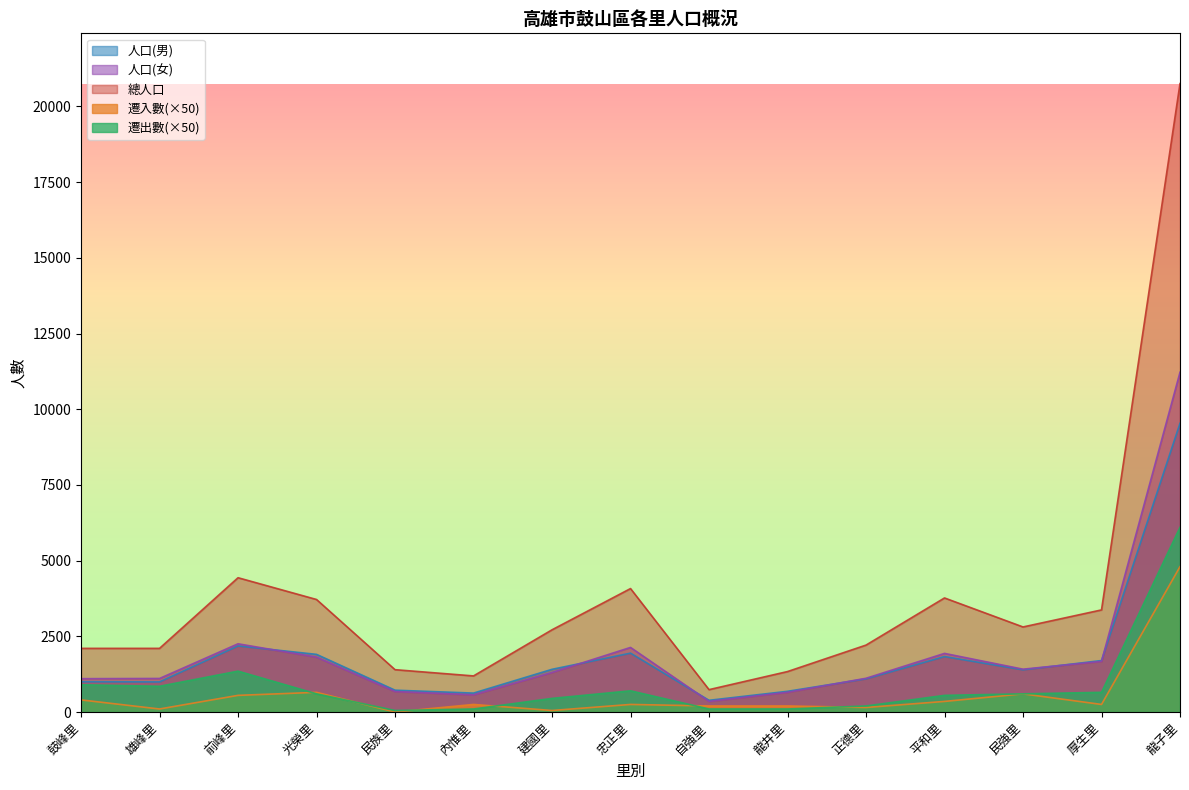

List the series in order of their peak value, highest first.

總人口, 人口(女), 人口(男), 遷出數(×50), 遷入數(×50)